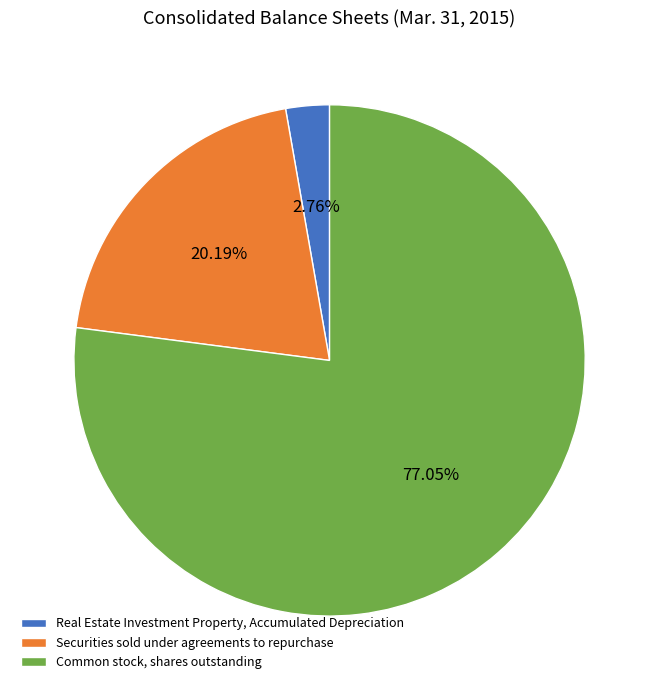

True or false: Real Estate Investment Property, Accumulated Depreciation accounts for 3% of the total.

True